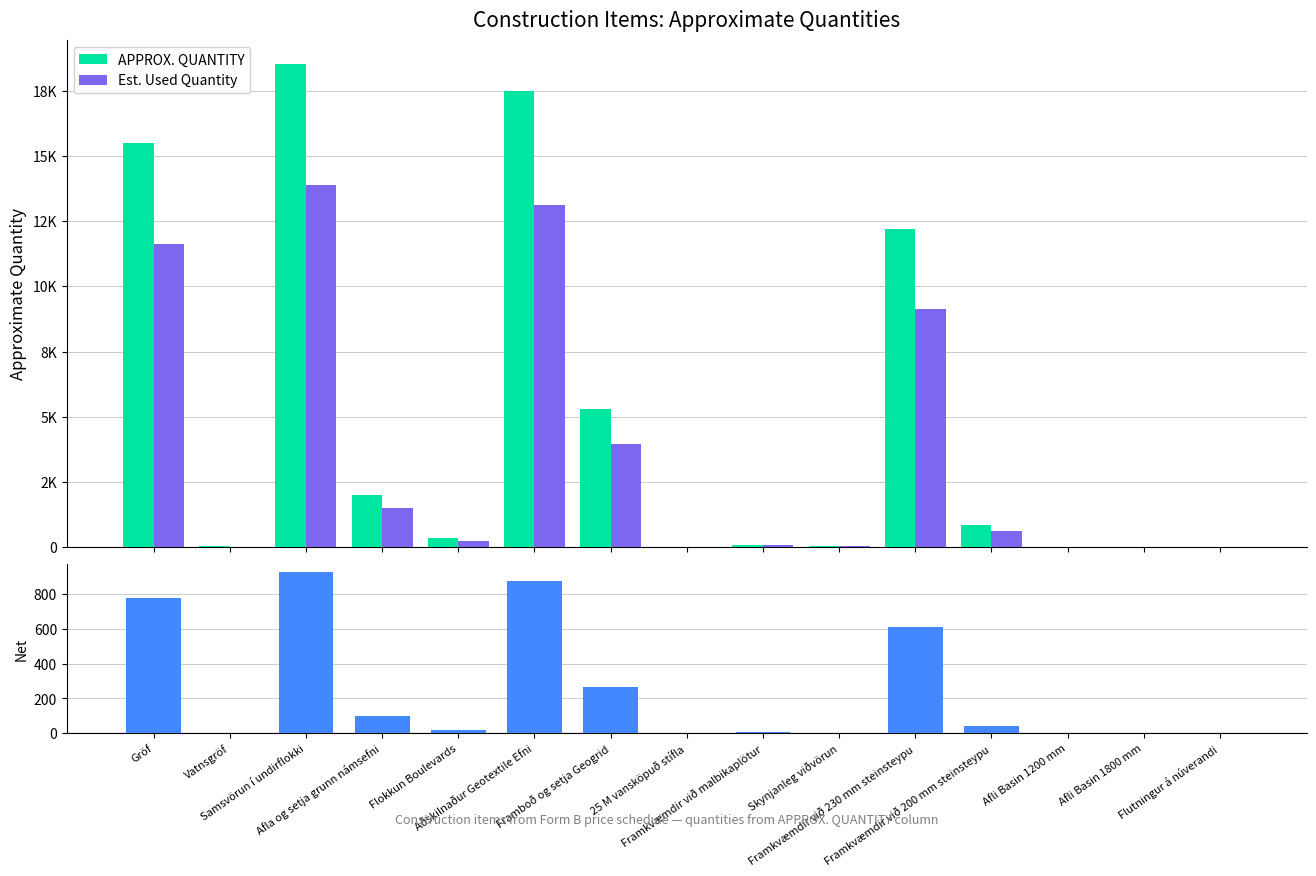

What is the label of the 14th bar from the left?

Afli Basin 1800 mm